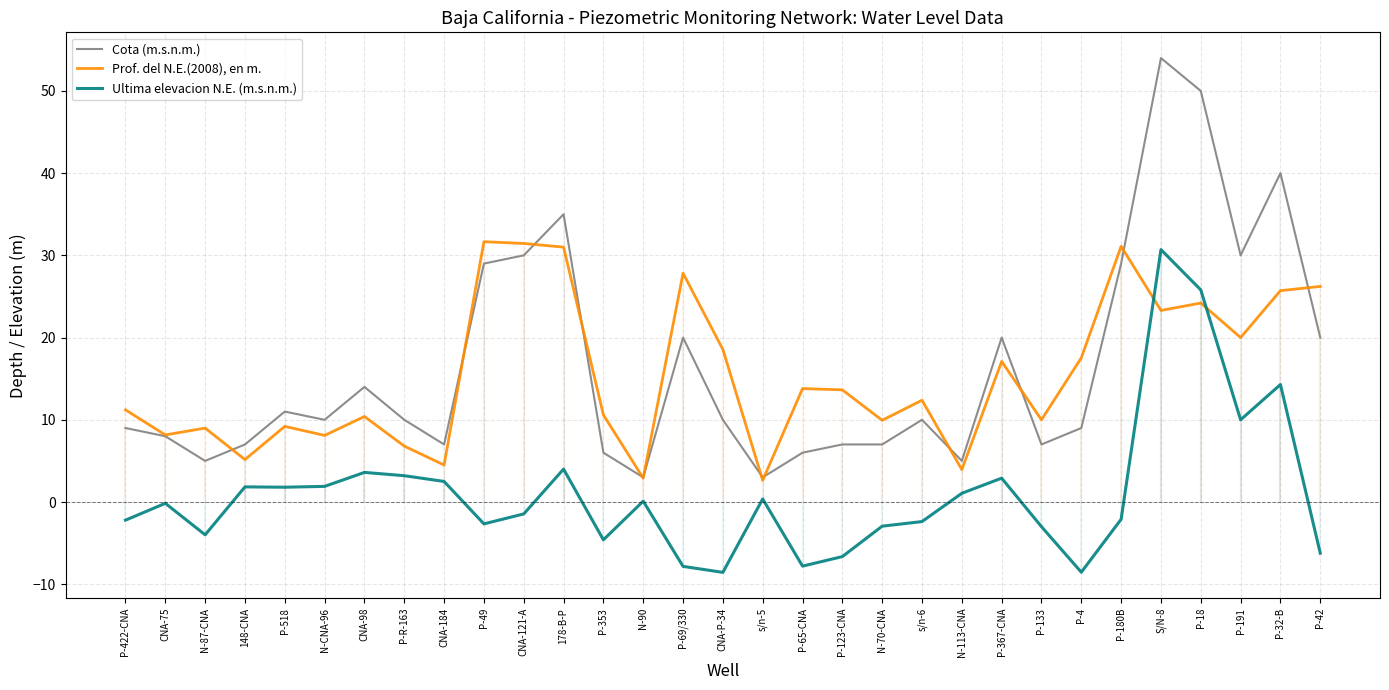

What is the maximum value for Cota (m.s.n.m.)?

54.0